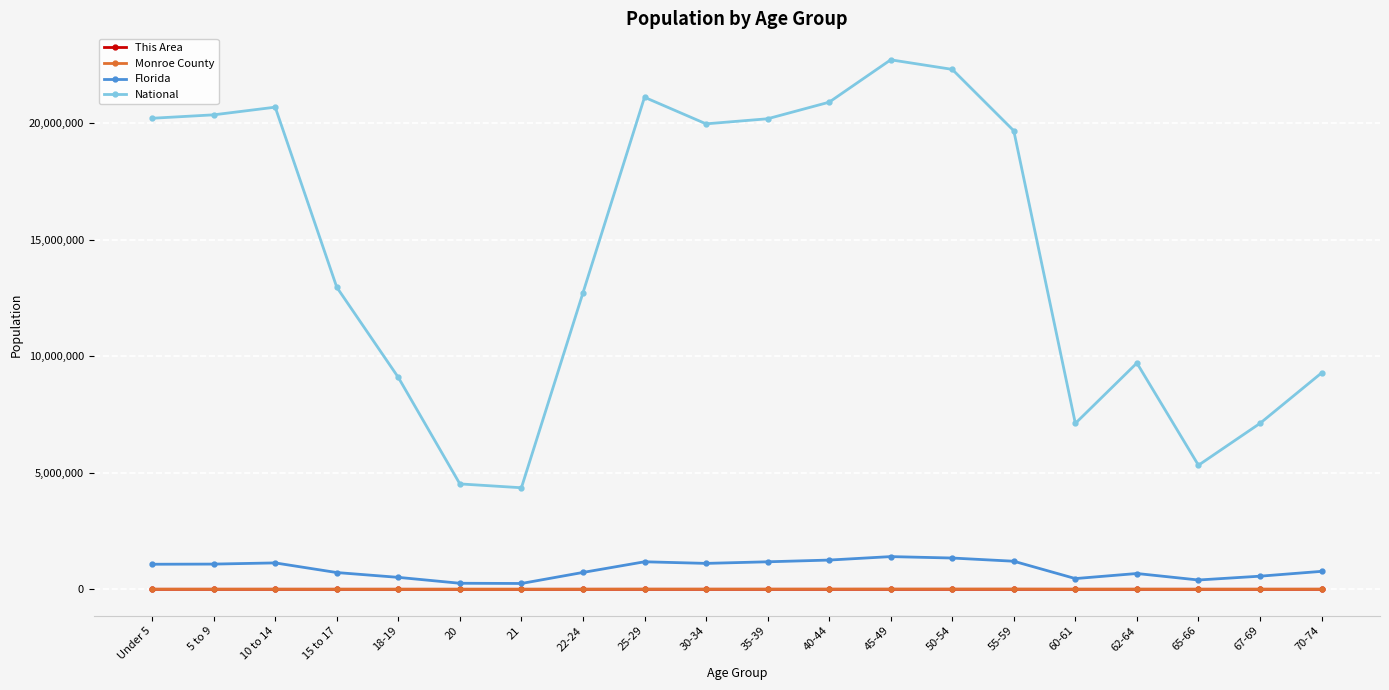

At which category does the chart reach its peak across all series?

45-49